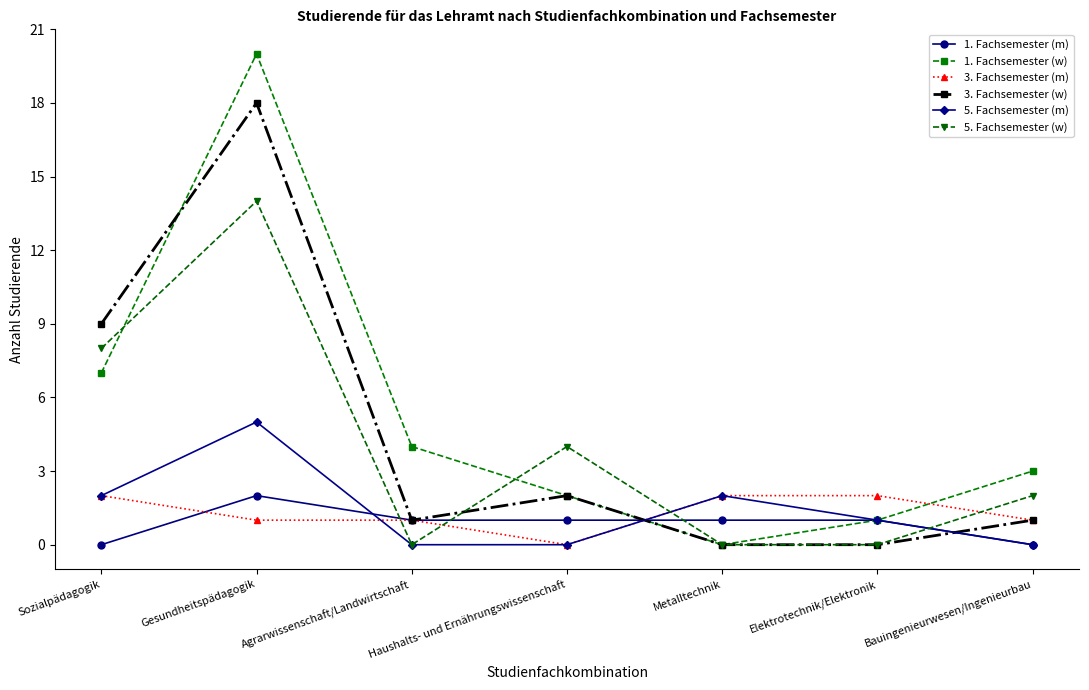

How many data points in 1. Fachsemester (w) are less than 3?

3